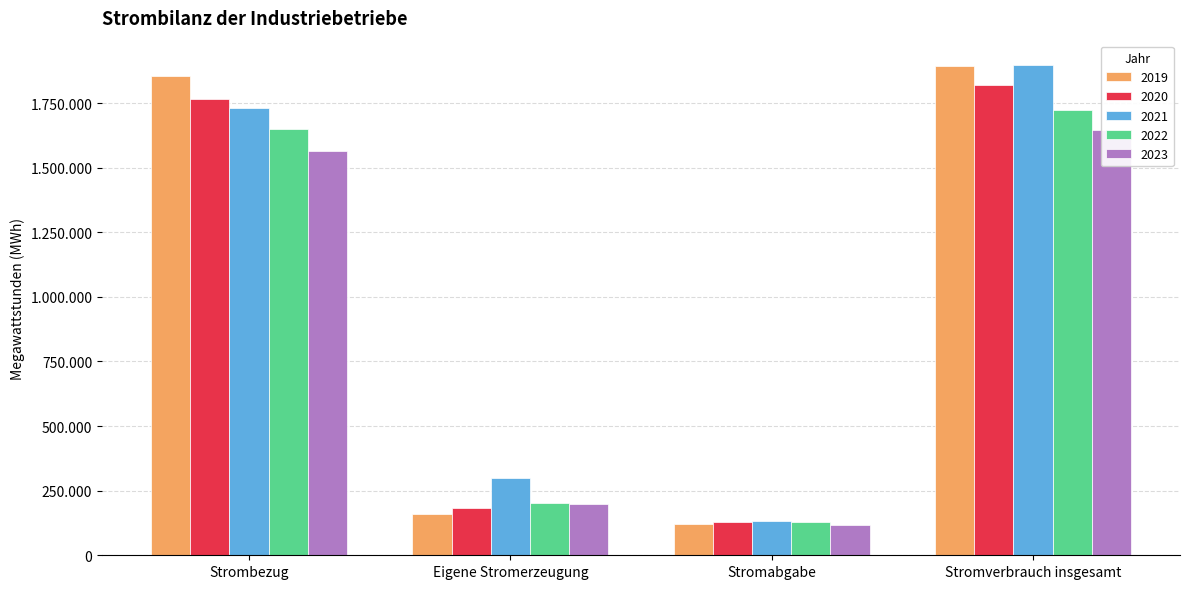

Which series has the widest spread of values?

2019